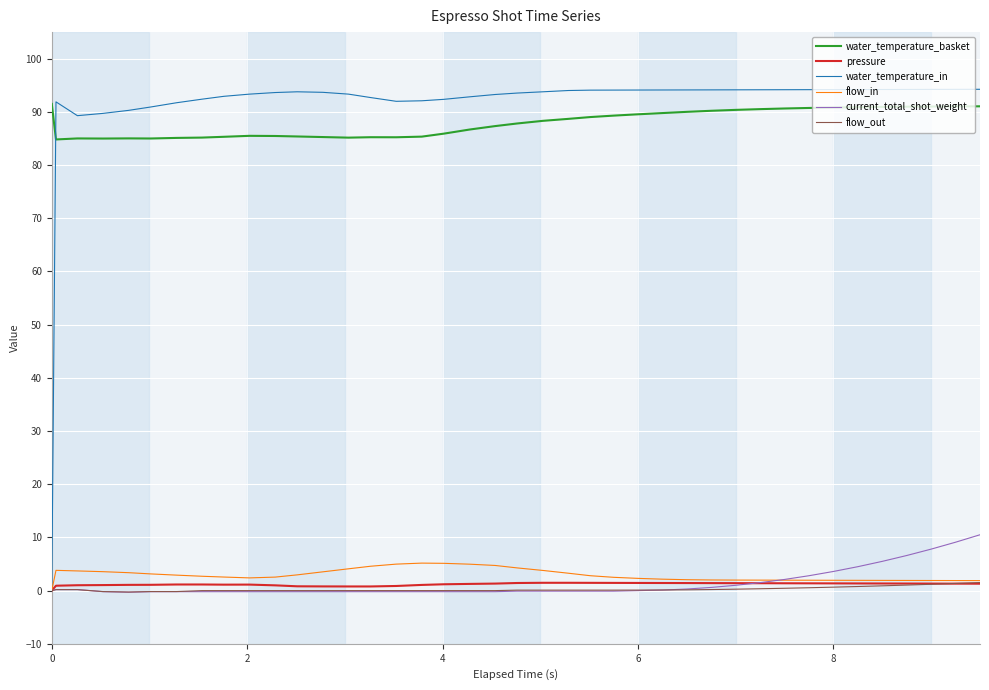

Which series has the largest range (max minus min)?

water_temperature_in